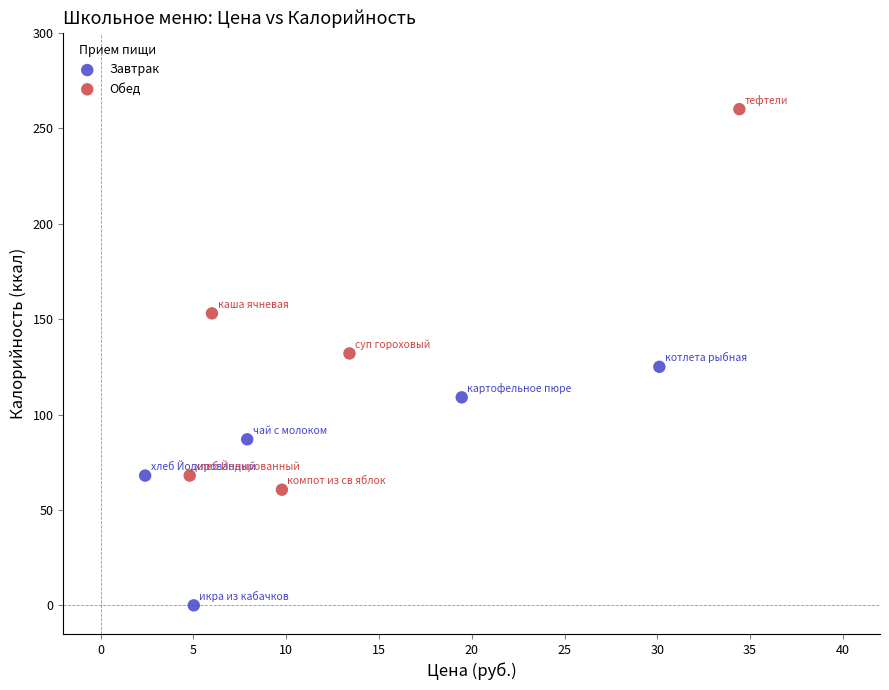

Which series reaches the minimum Y coordinate?

Завтрак